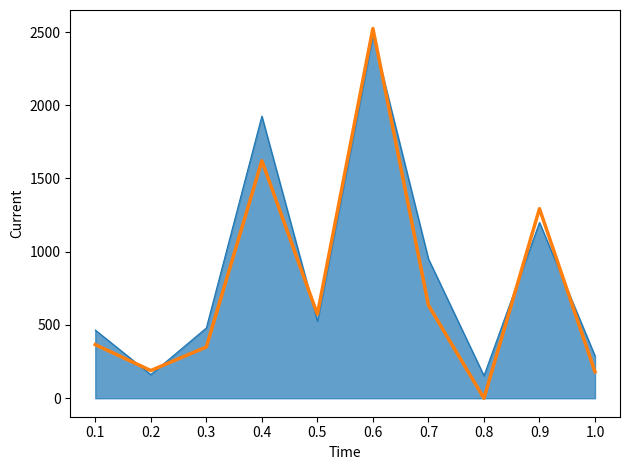

What is the spread (max minus min) of values at 0.9?

93.9